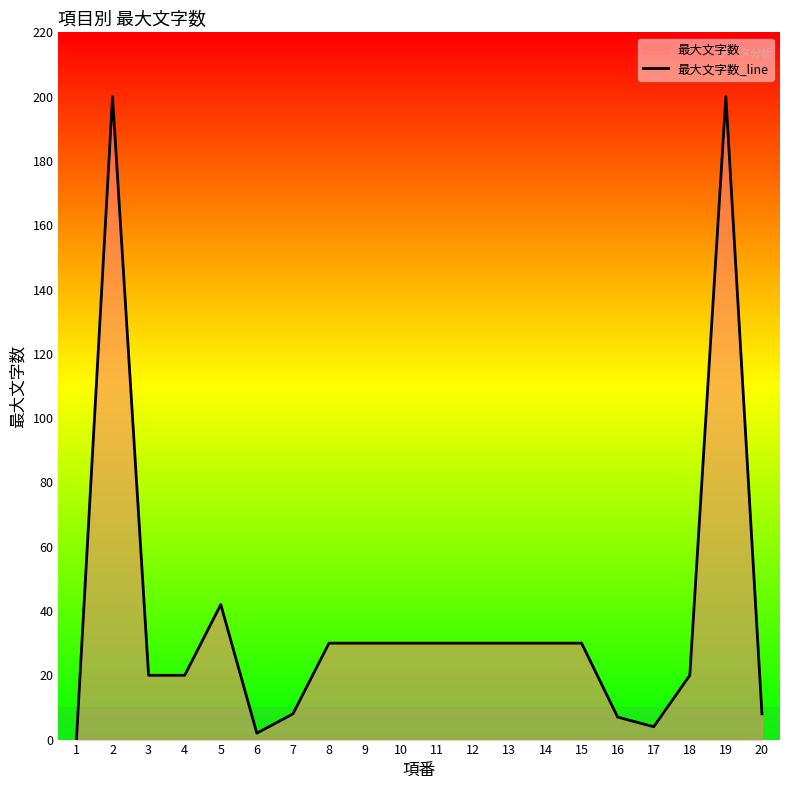

How many data points are less than 30?

9